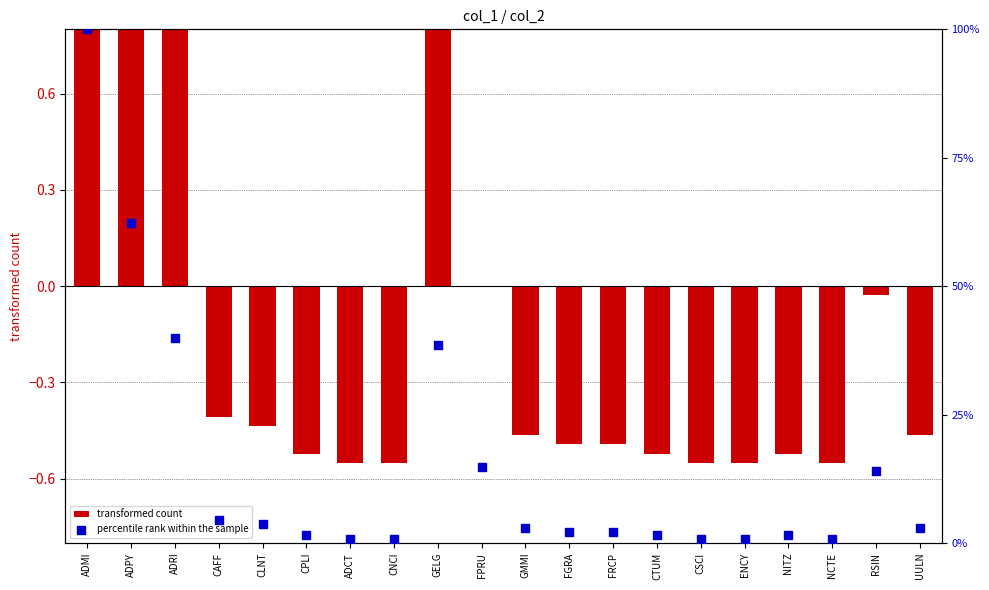

At how many categories does at least one series exceed 46?

2